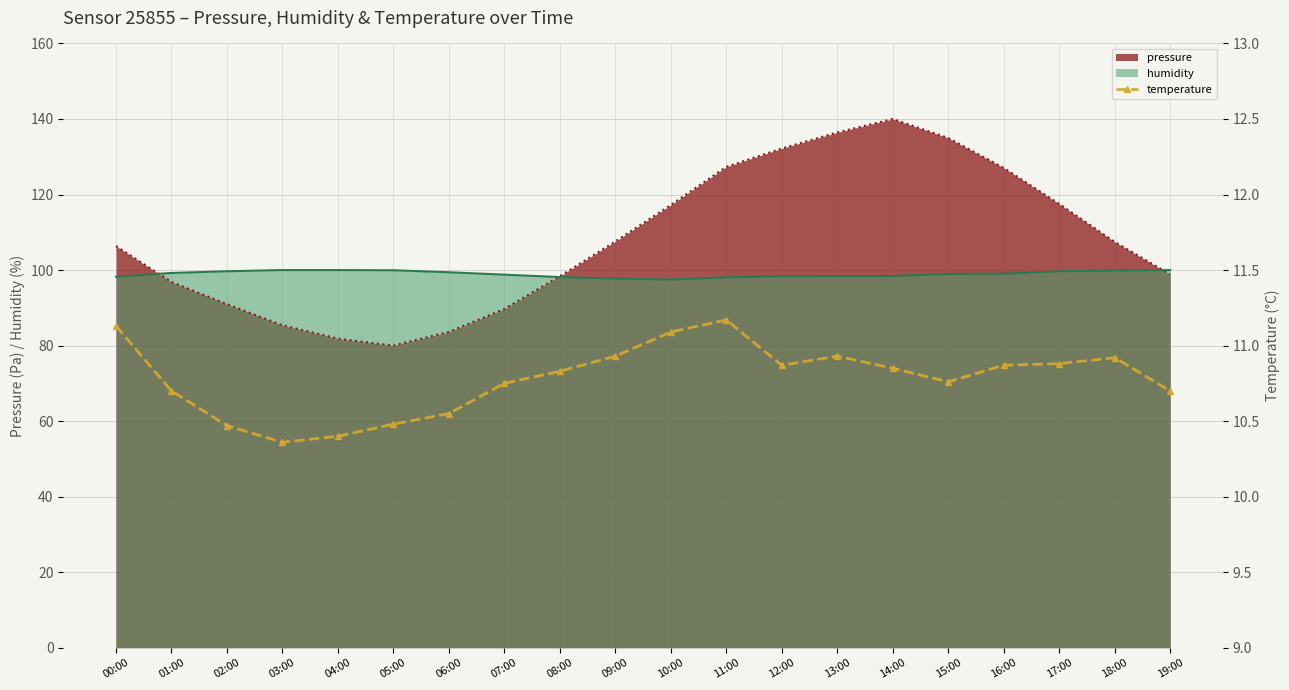

List the labels in order of value, largest first.

11:00, 00:00, 10:00, 09:00, 13:00, 18:00, 17:00, 12:00, 16:00, 14:00, 08:00, 15:00, 07:00, 01:00, 19:00, 06:00, 05:00, 02:00, 04:00, 03:00